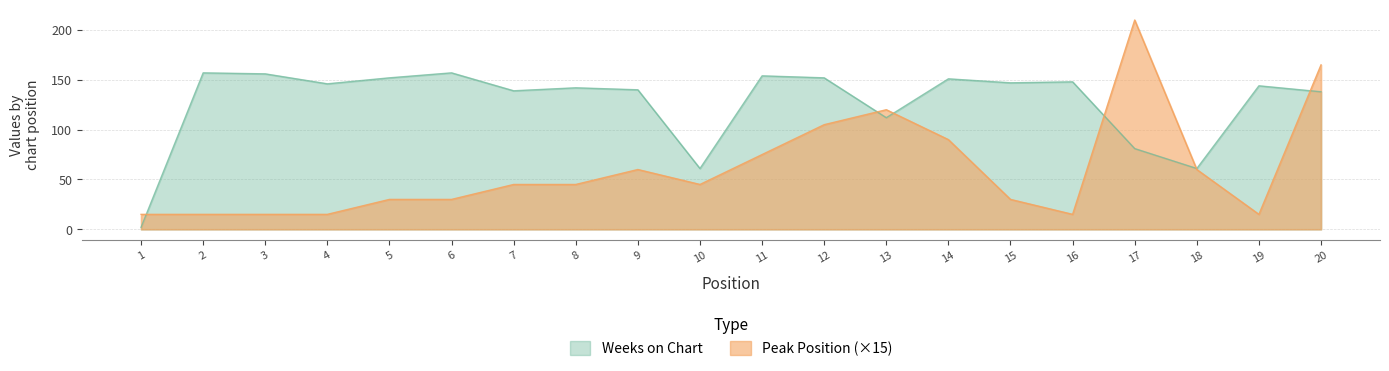

Between 6 and 13, which series saw the biggest shift?

Peak Position